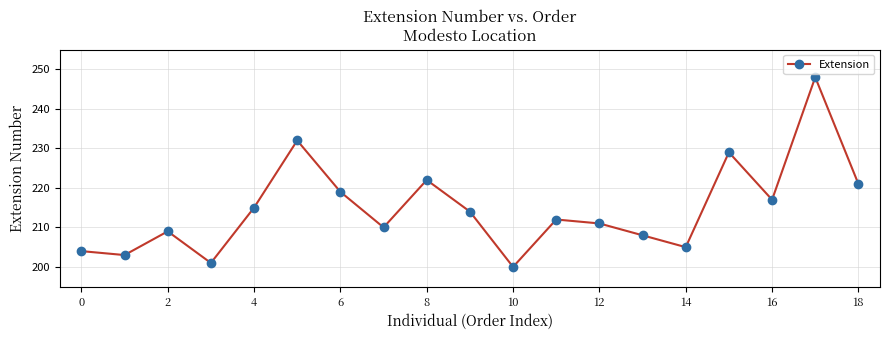

What is the average value?

215